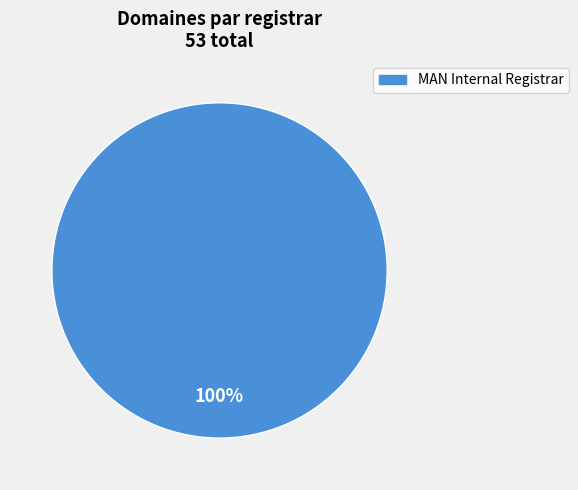

Is there a majority slice in this chart?

Yes